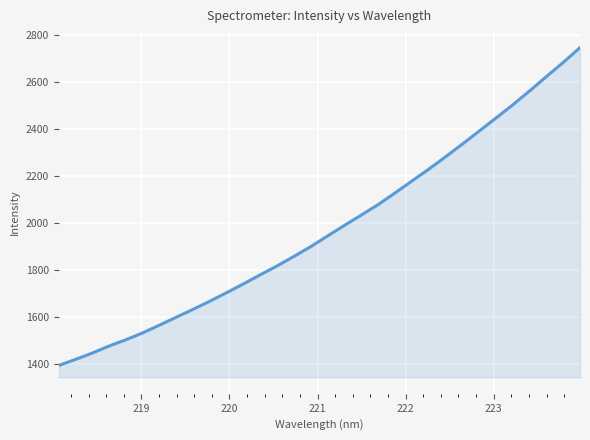

What is the sum of all values?

63248.6